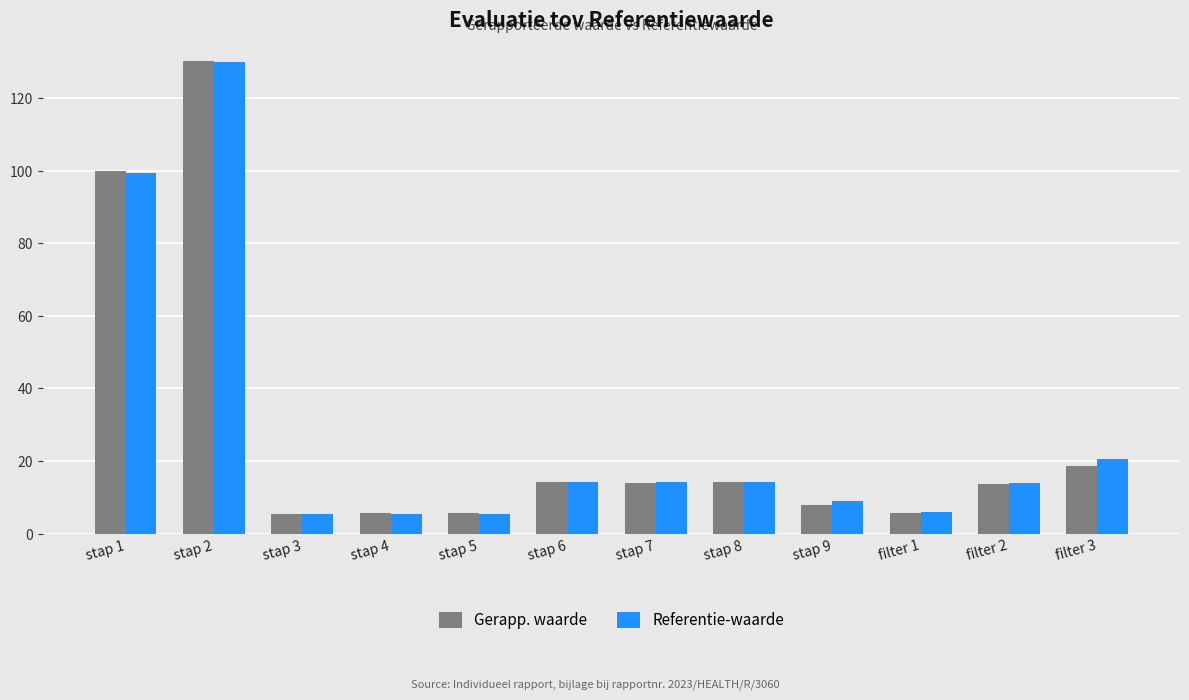

Which series changed the most between stap 4 and stap 8?

Referentie-waarde